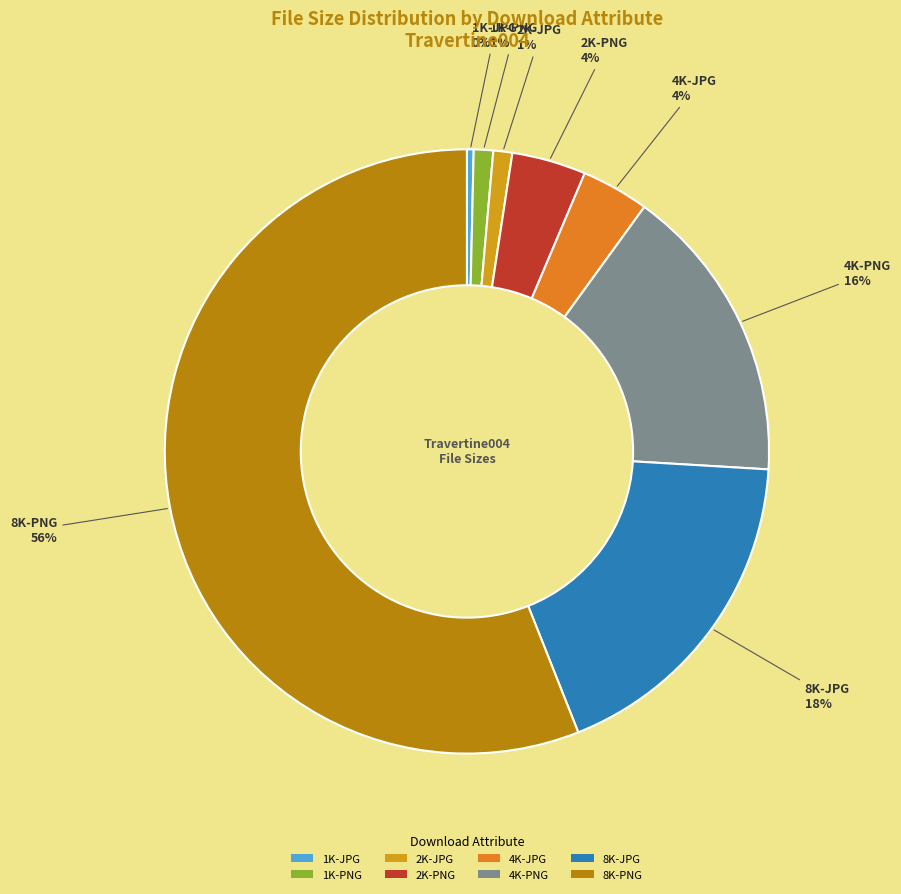

What percentage is the 2K-PNG slice, to the nearest percent?

4%